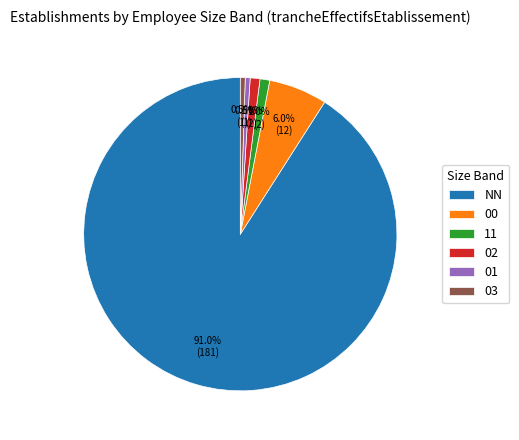

True or false: 03 accounts for 11% of the total.

False